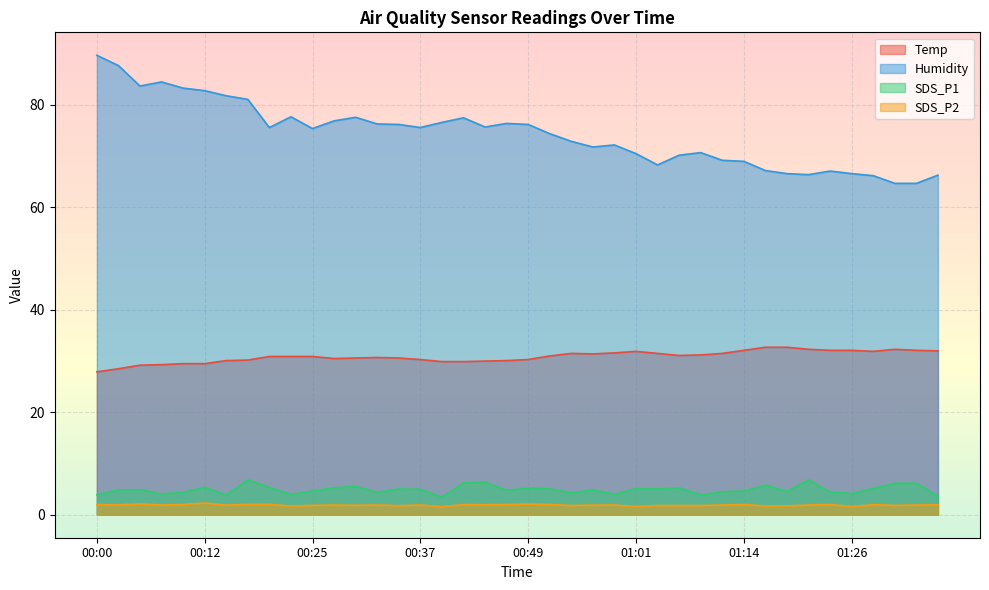

In Temp, how many points are lower than both neighbors (excluding endpoints)?

4